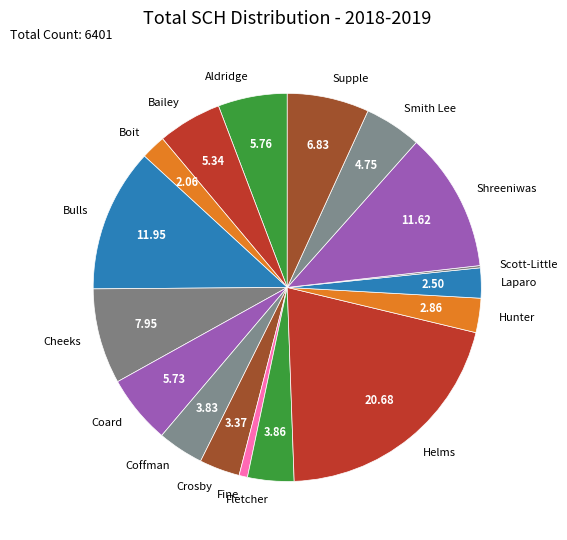

Which slice is the largest?

Helms